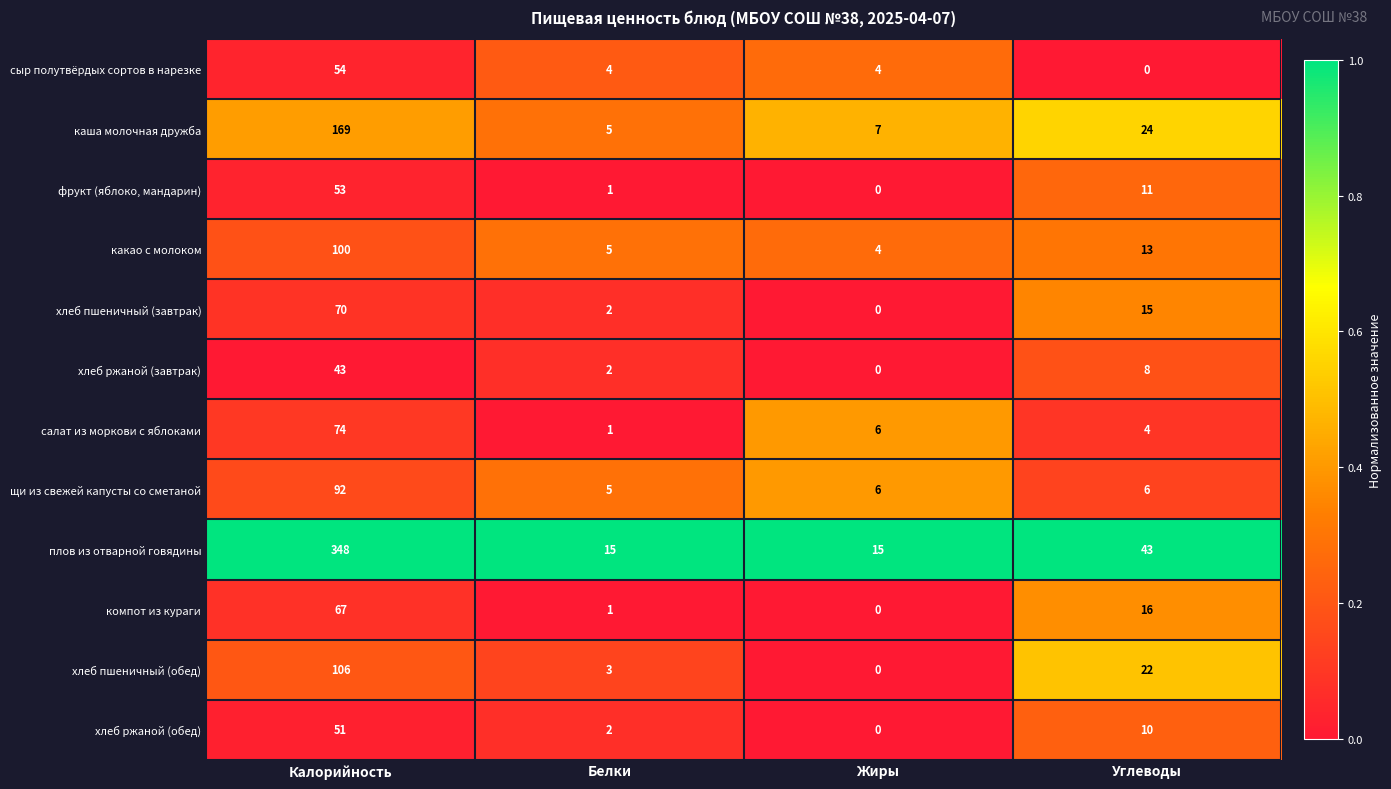

Which series has the largest range (max minus min)?

плов из отварной говядины